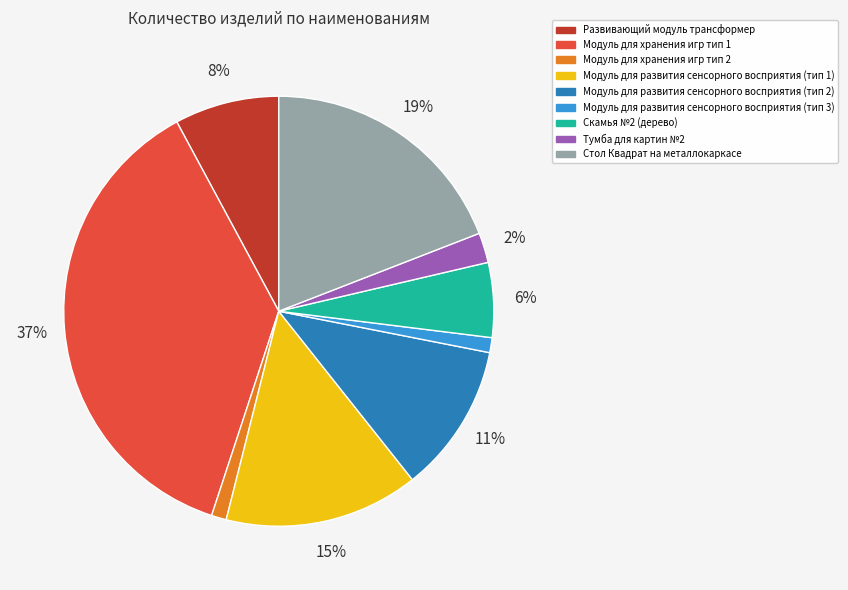

Approximately how many times larger is the value at Тумба для картин №2 compared to Модуль для развития сенсорного восприятия (тип 3)?

2.0